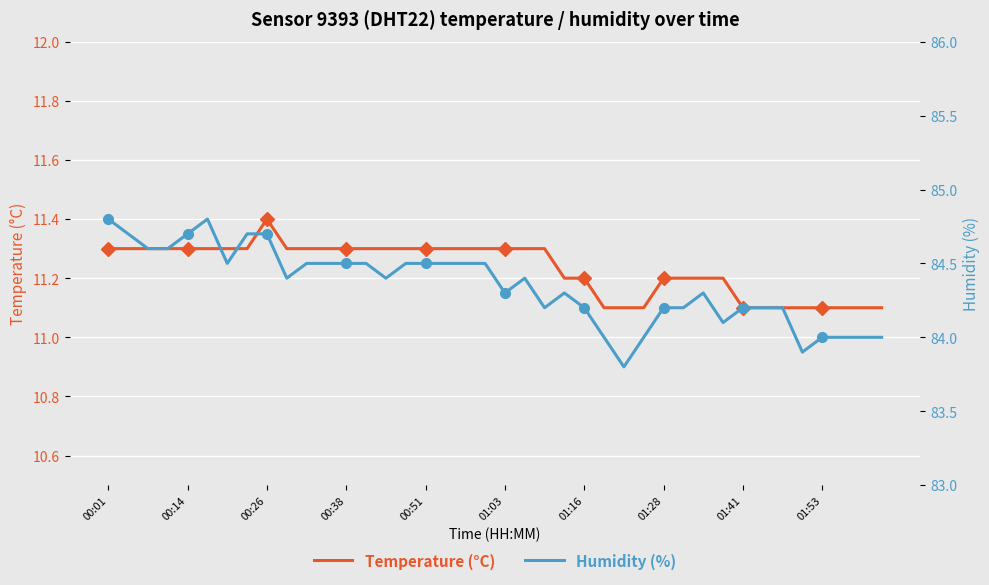

At which category does the chart reach its peak across all series?

00:01